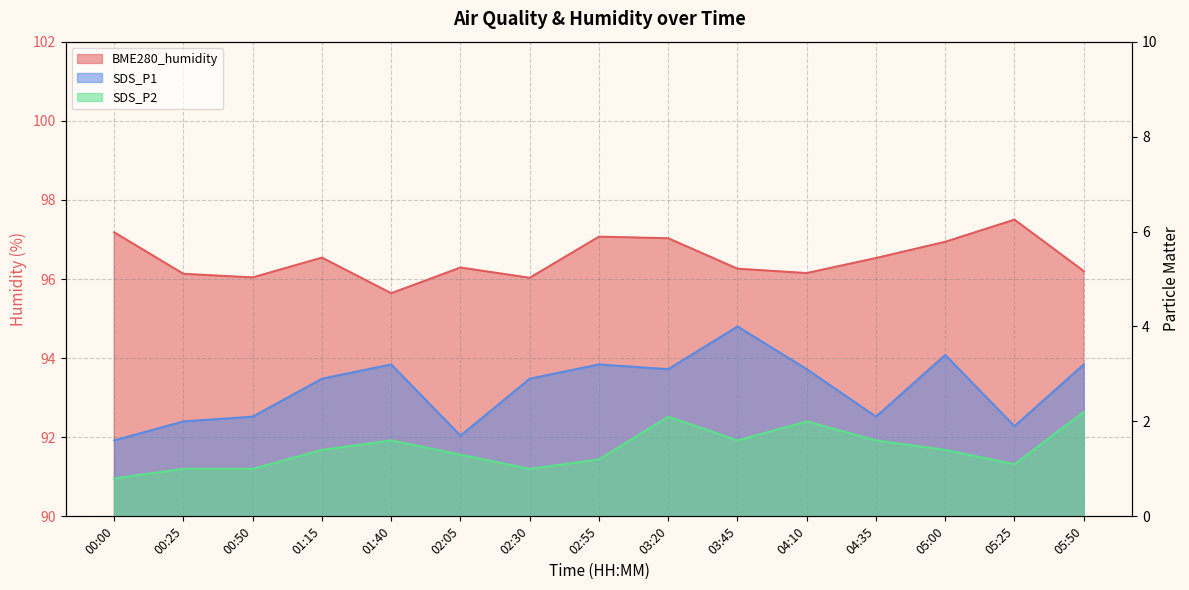

Which category has the lowest value across all series?

00:00